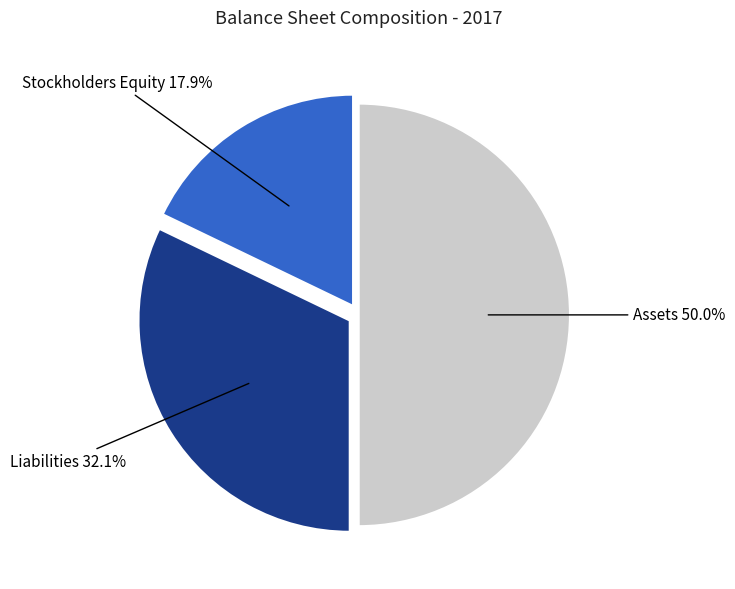

What is the smallest slice in the pie chart?

Stockholders Equity